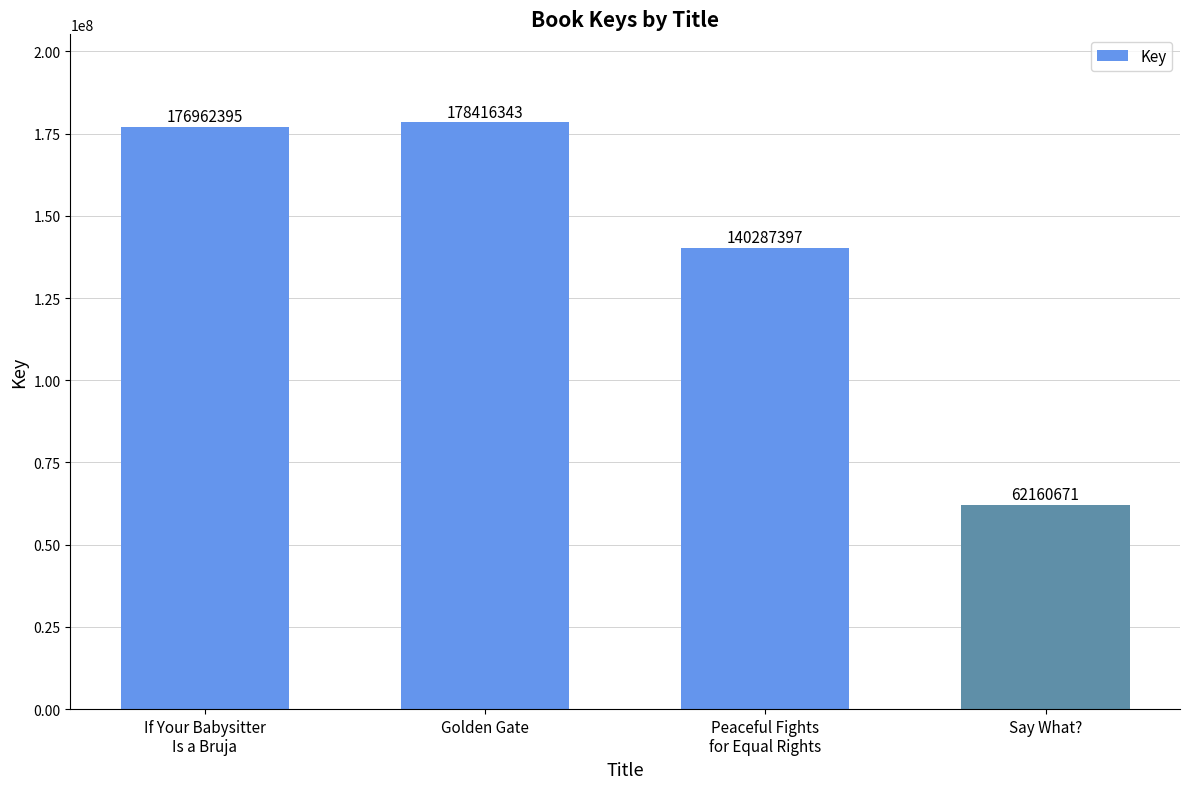

What position from the right is Golden Gate?

3